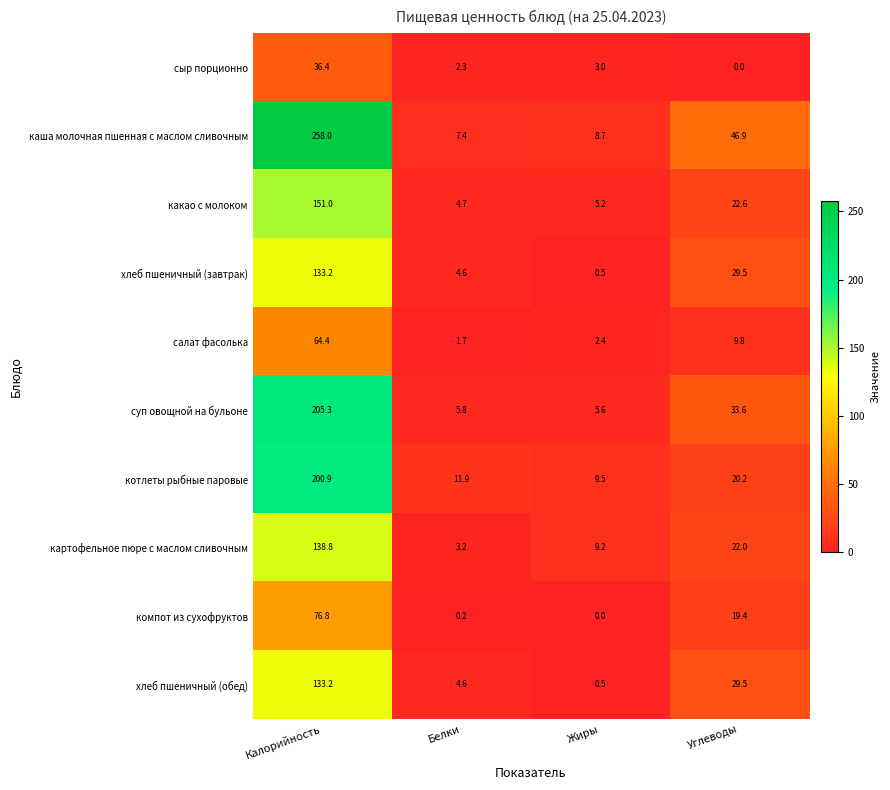

Is it true that картофельное пюре с маслом сливочным equals 4.6 at Белки?

False